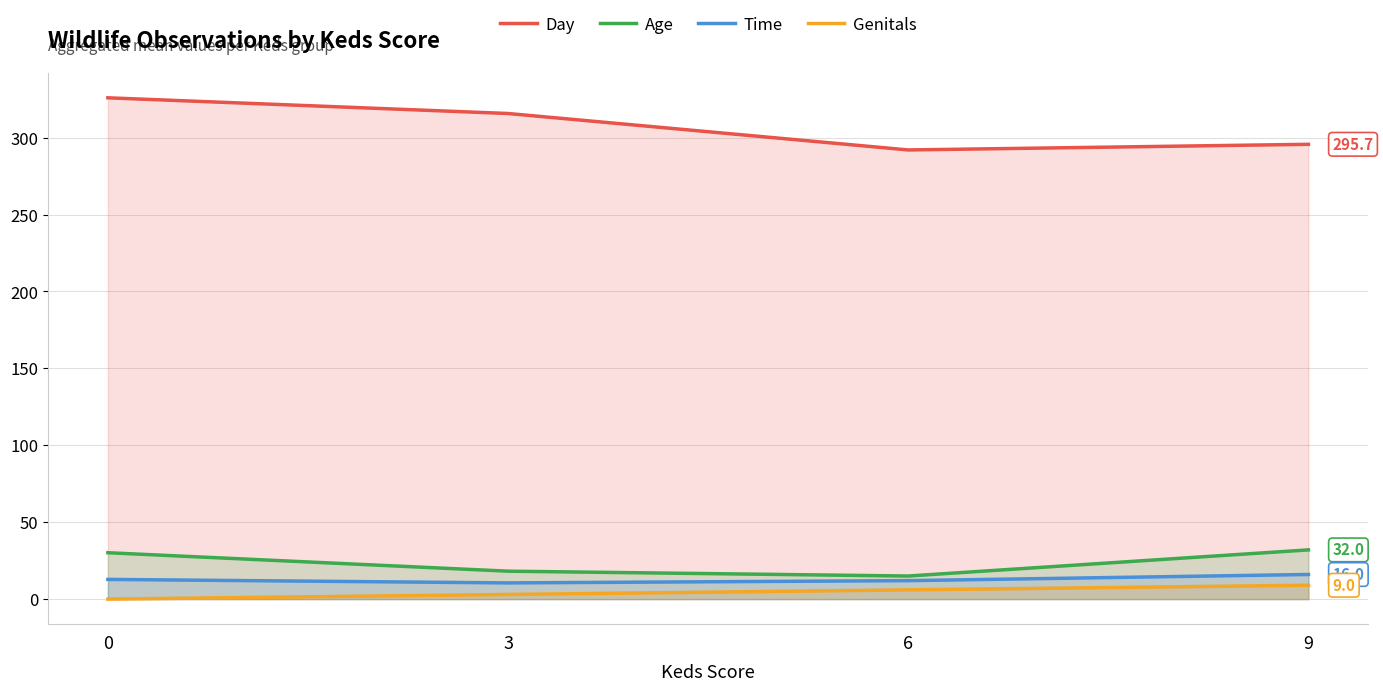

At which label does Genitals first exceed 6?

9